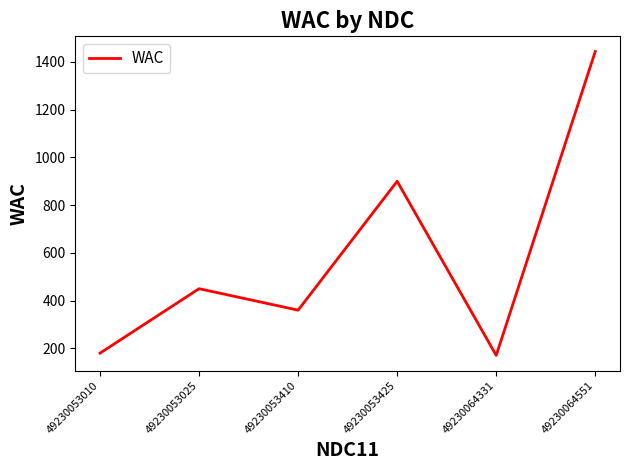

Which has a higher value, 49230064551 or 49230053025?

49230064551